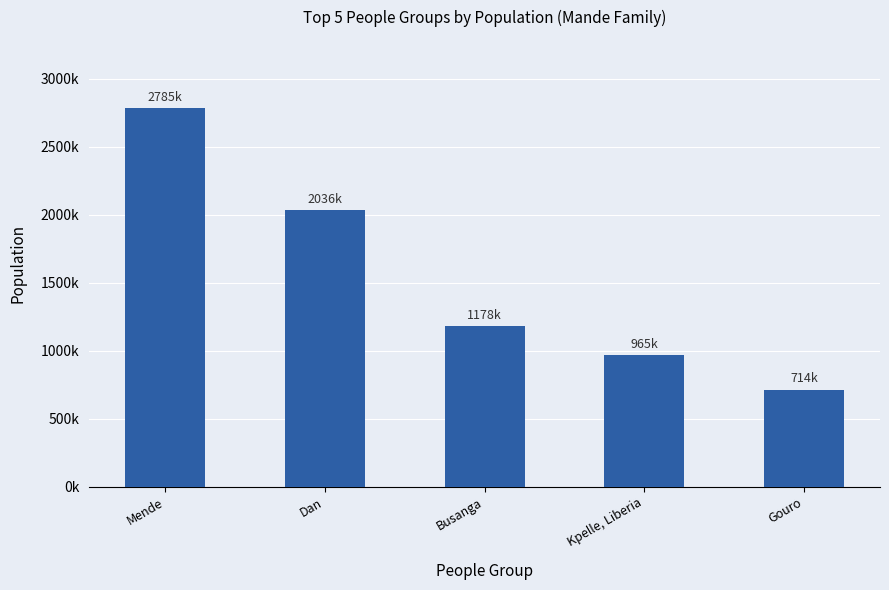

The chart shows a value of 1178000 at Busanga. True or false?

True